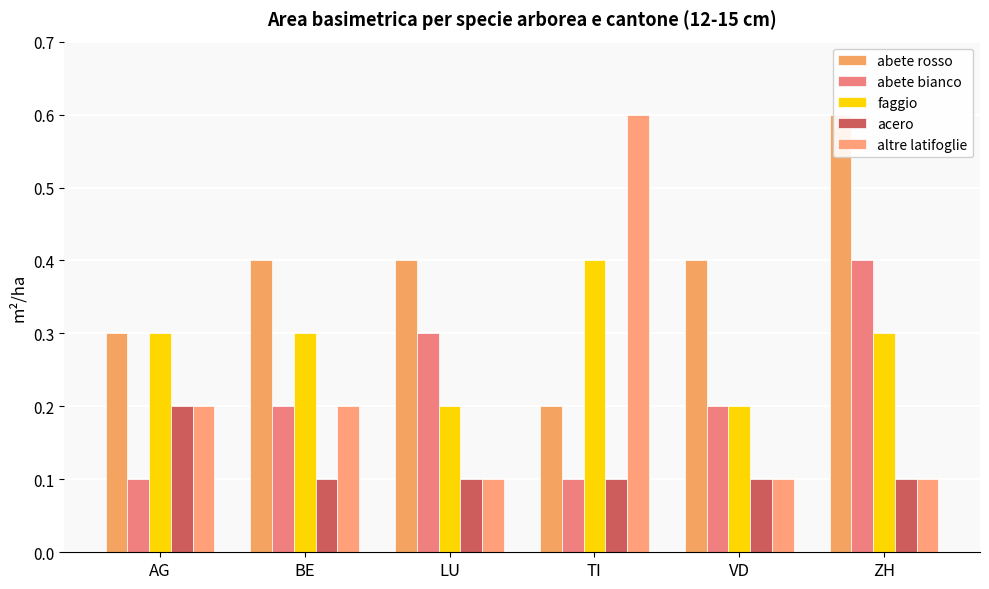

What is the difference between the maximum and minimum values in the acero series?

0.1